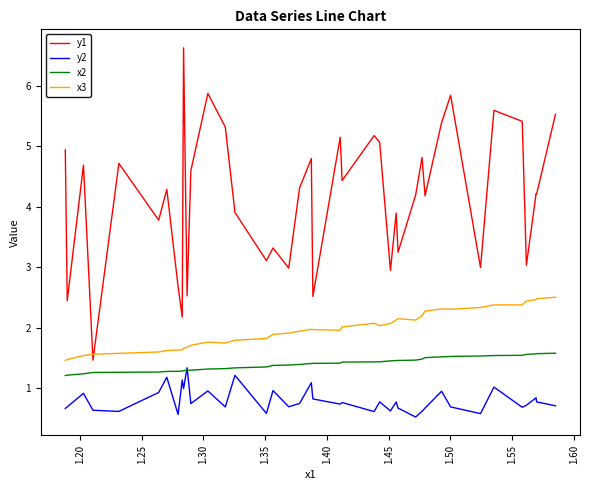

What is the minimum value shown in the chart?

0.5